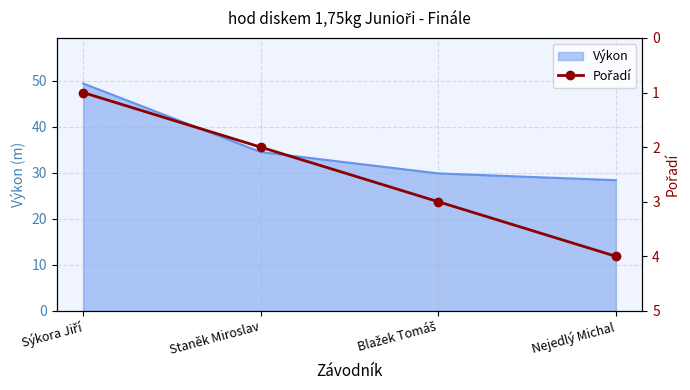

At which label does the data first exceed 3?

Nejedlý Michal